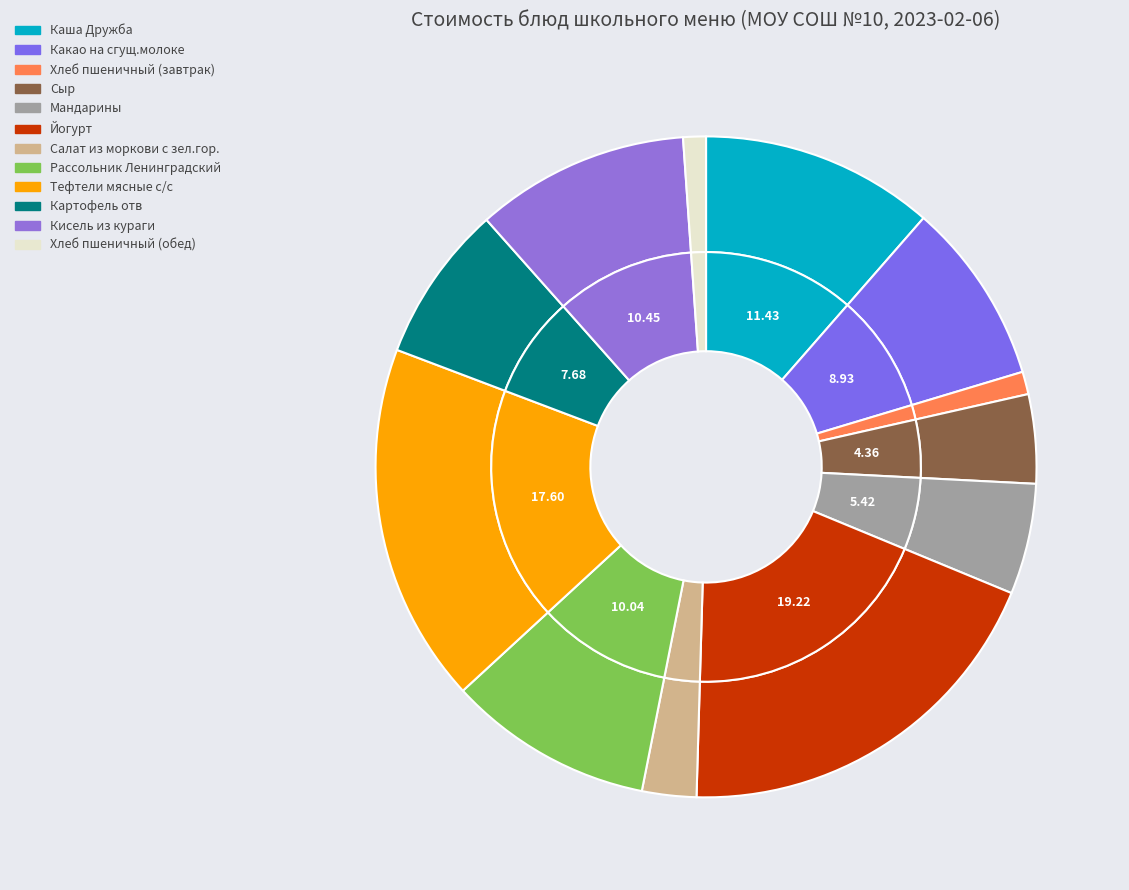

To the nearest percent, what portion does Картофель отв represent?

8%